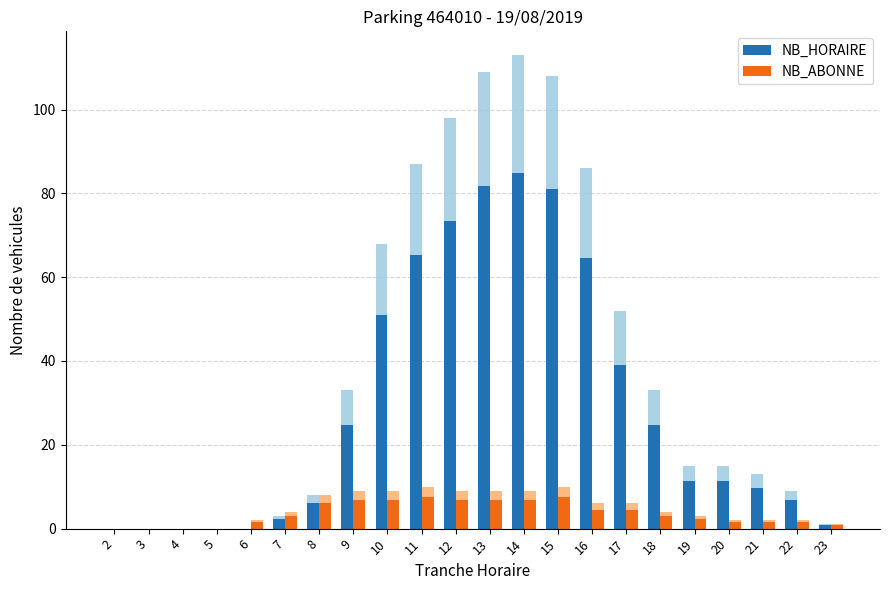

What is the greatest value displayed?

113.0